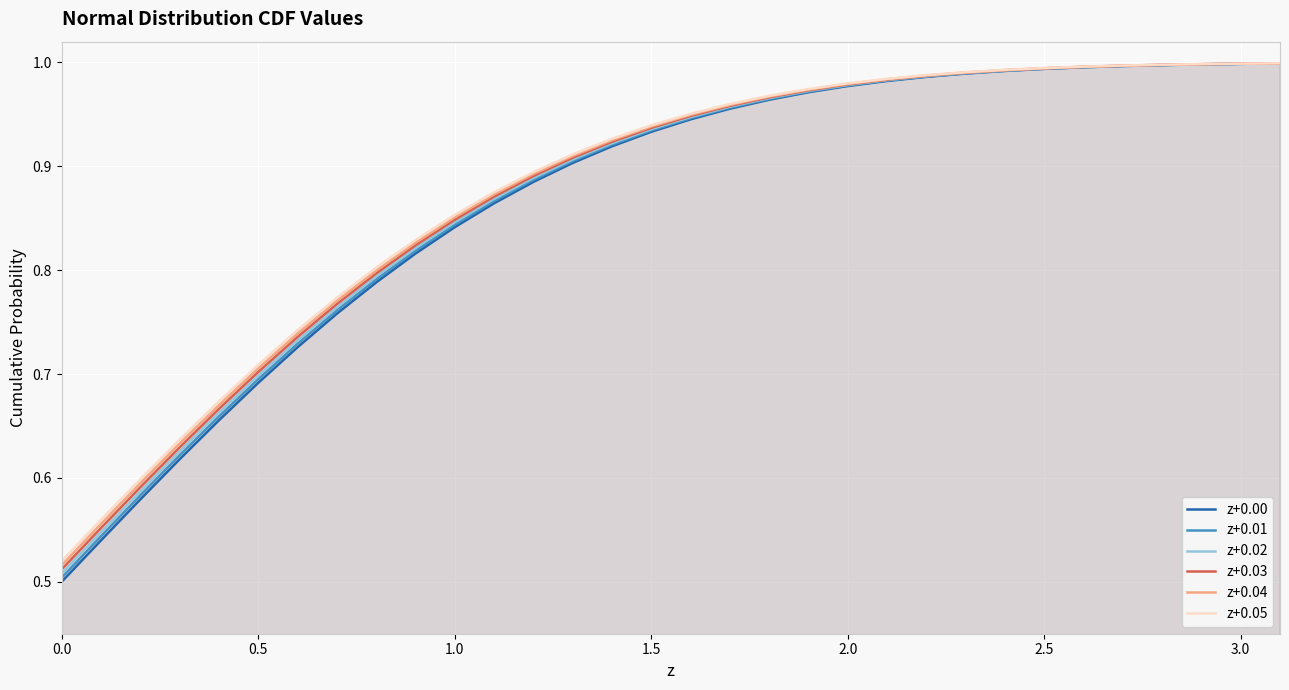

Which series has the largest range (max minus min)?

z+0.00